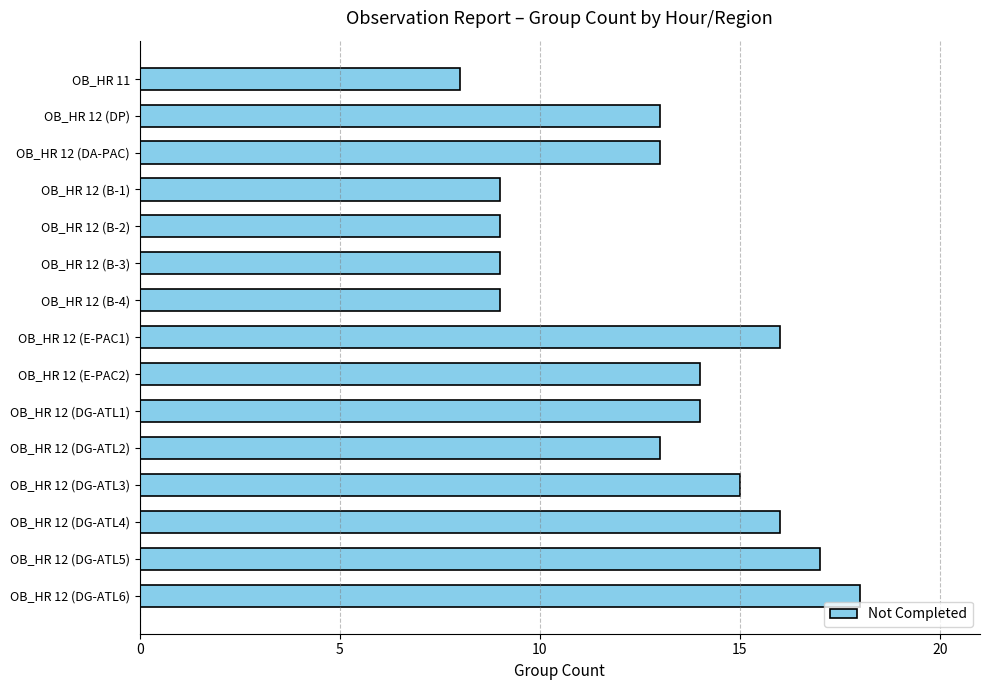

Are the bars horizontal?

Yes